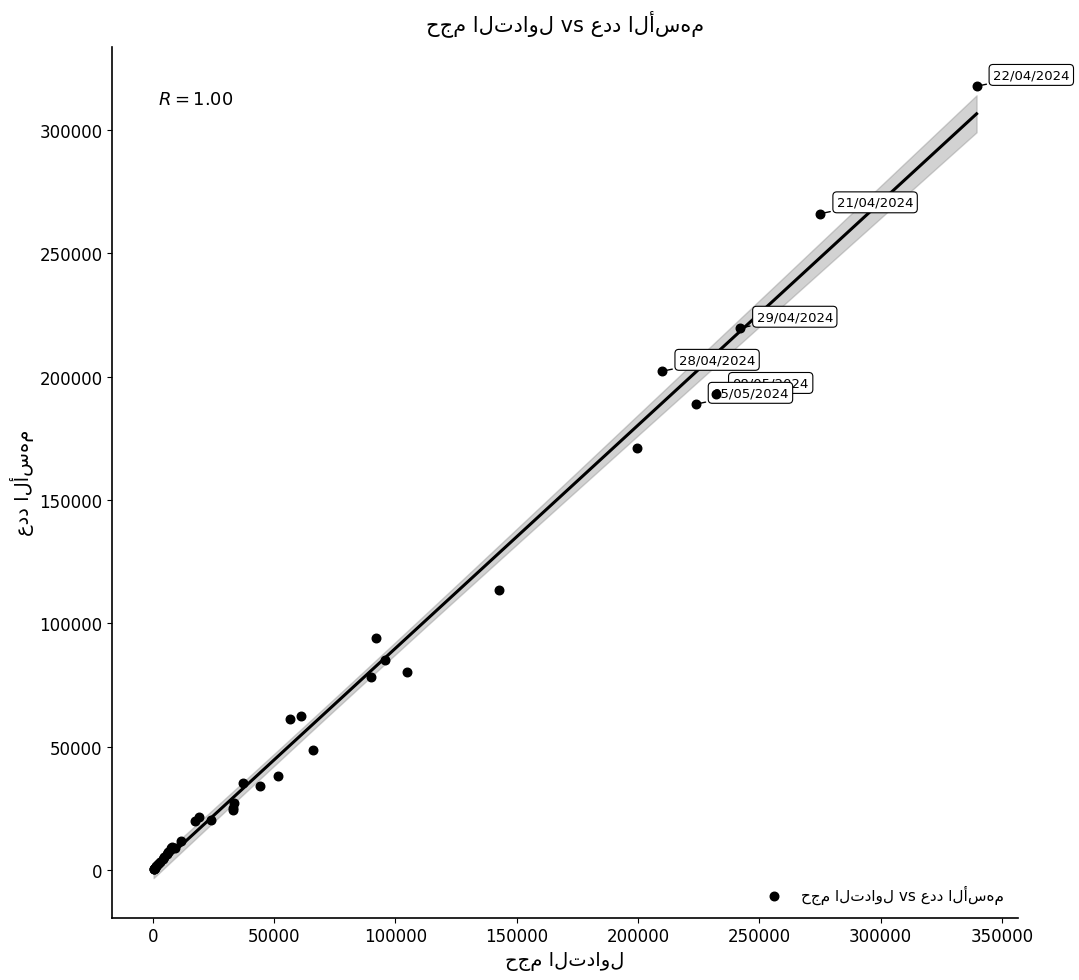

What Y value in the scatter plot is closest to 159029?

171221